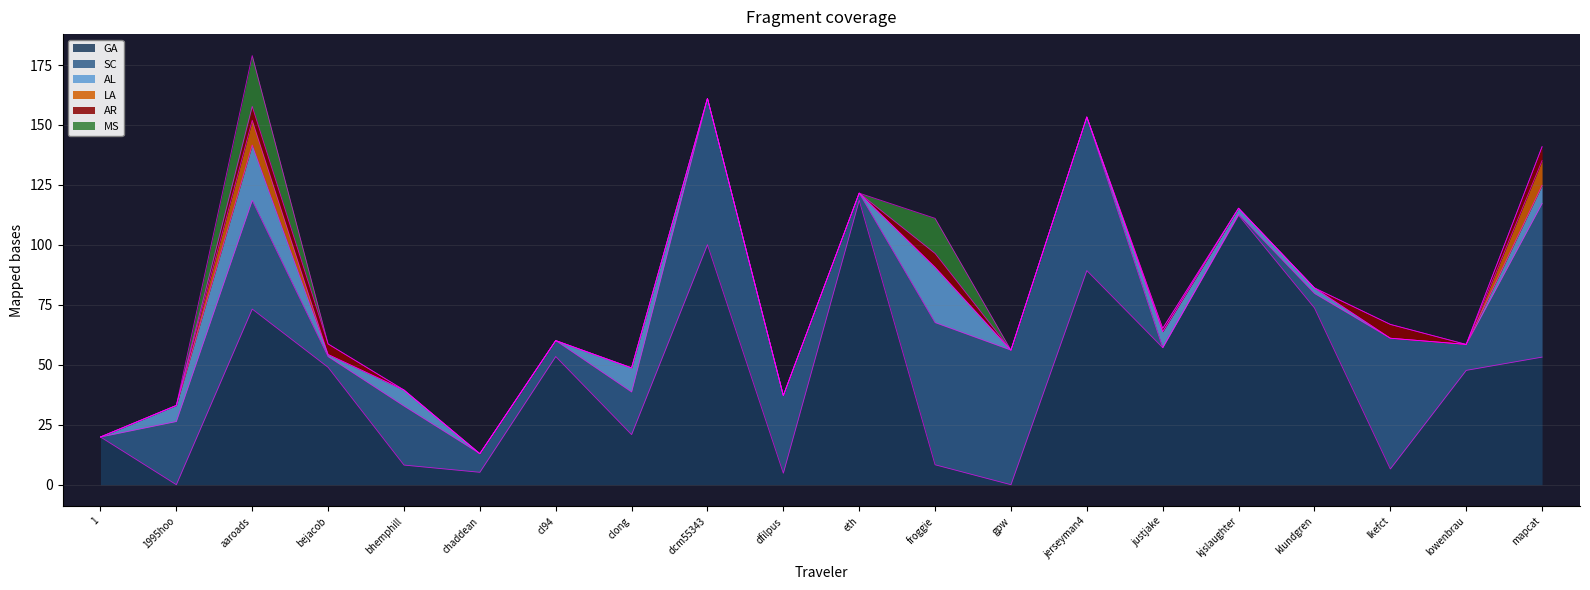

How many values in AR are above zero?

6